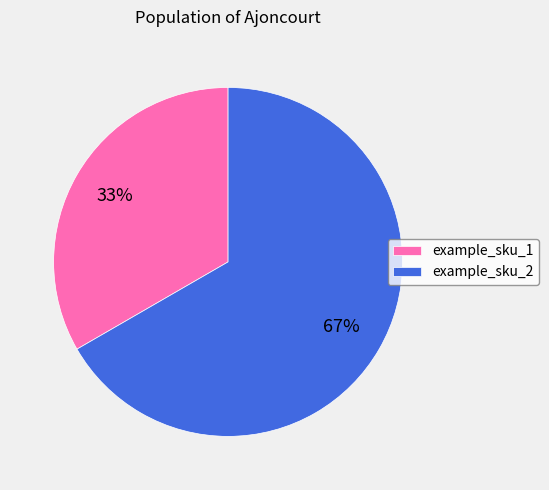

Which category accounts for the majority?

example_sku_2